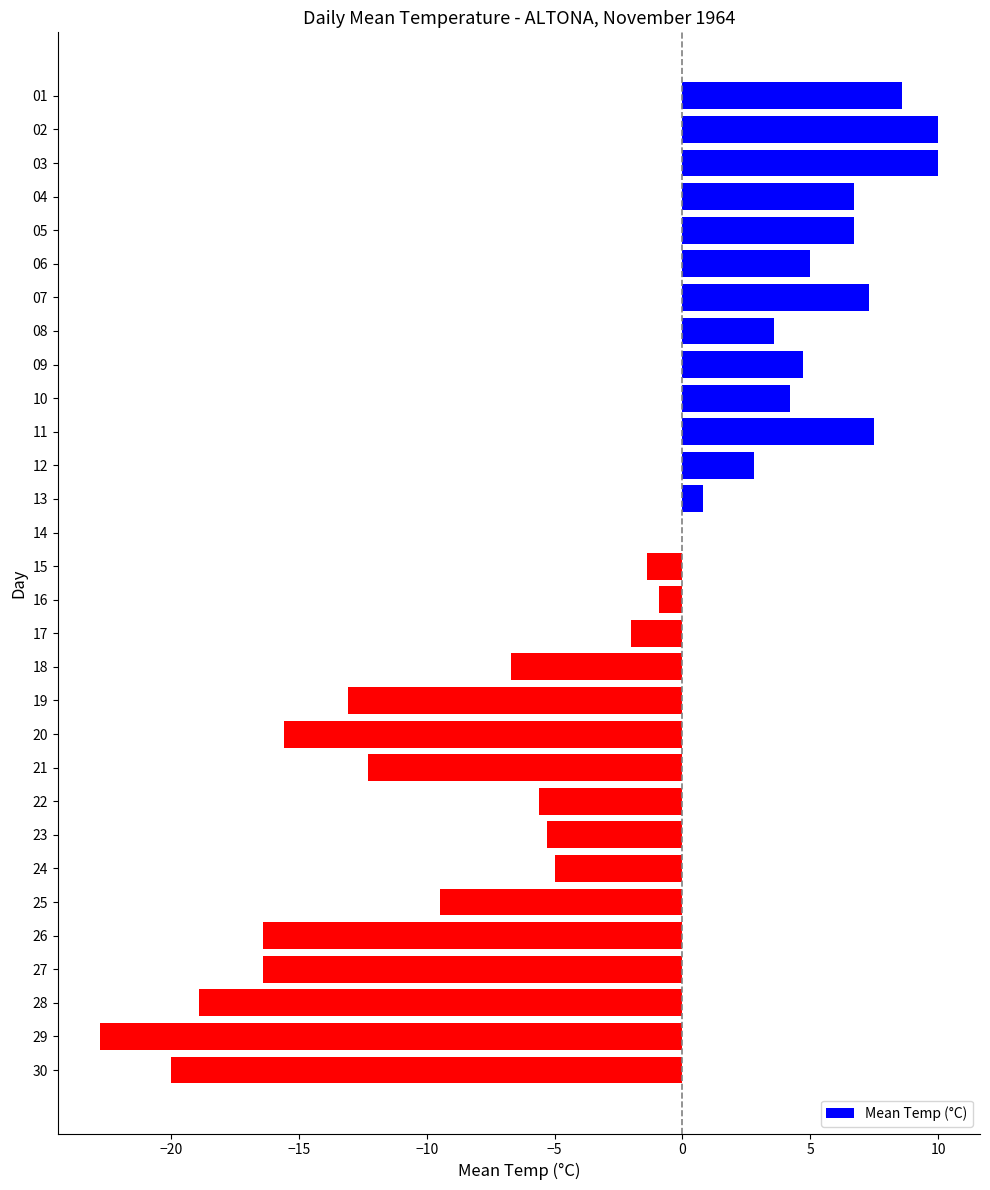

What is the sum of the values at 02 and 29?

-12.8